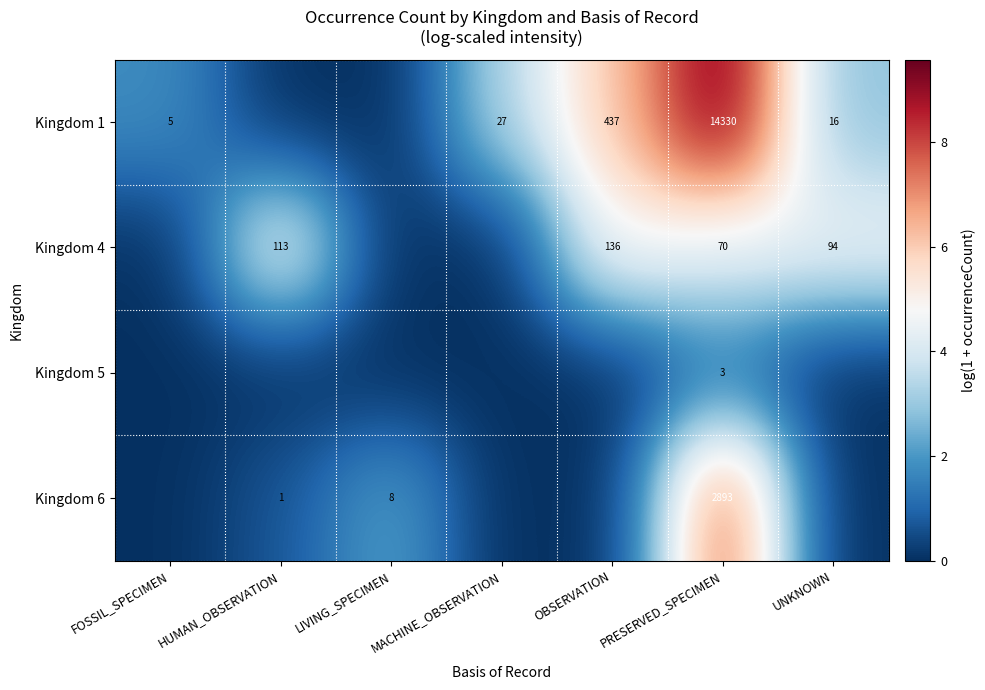

Rank the series at PRESERVED_SPECIMEN from highest to lowest value.

Kingdom 1, Kingdom 6, Kingdom 4, Kingdom 5